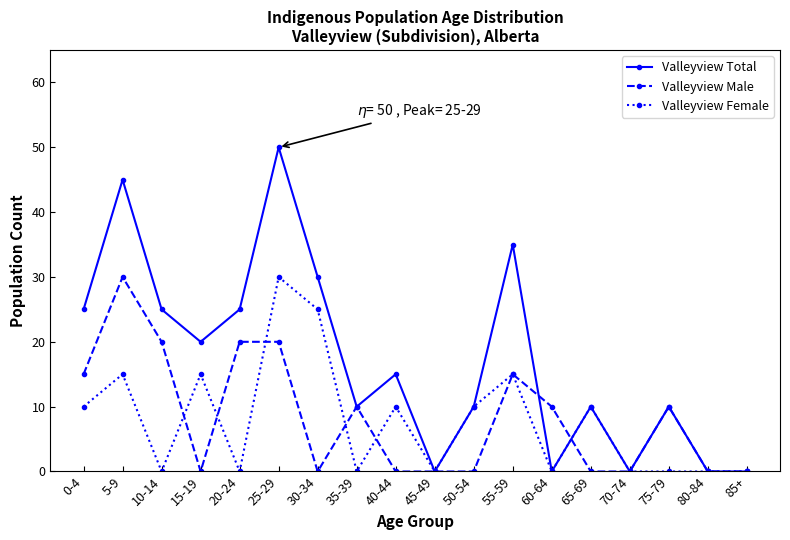

What is the difference between the maximum and minimum values in the Valleyview Male series?

30